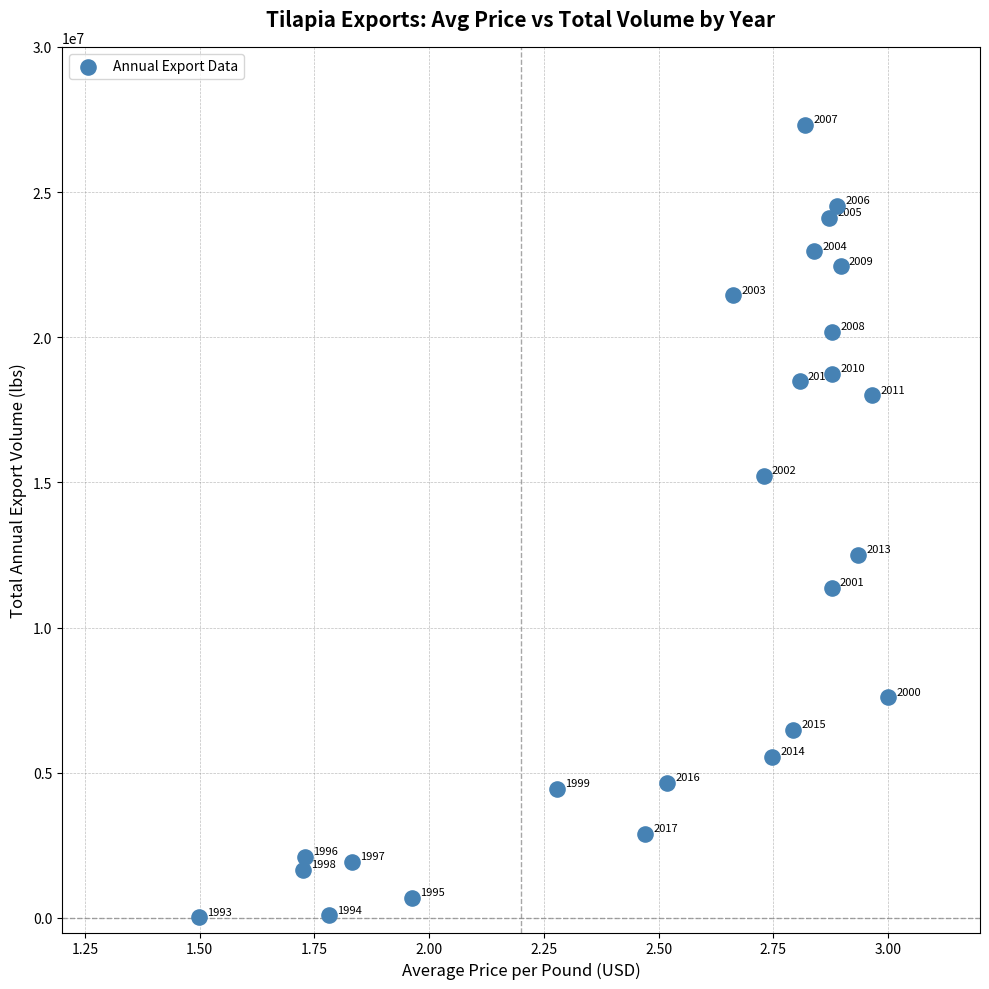

What is the range of X values (max minus min)?

1.5